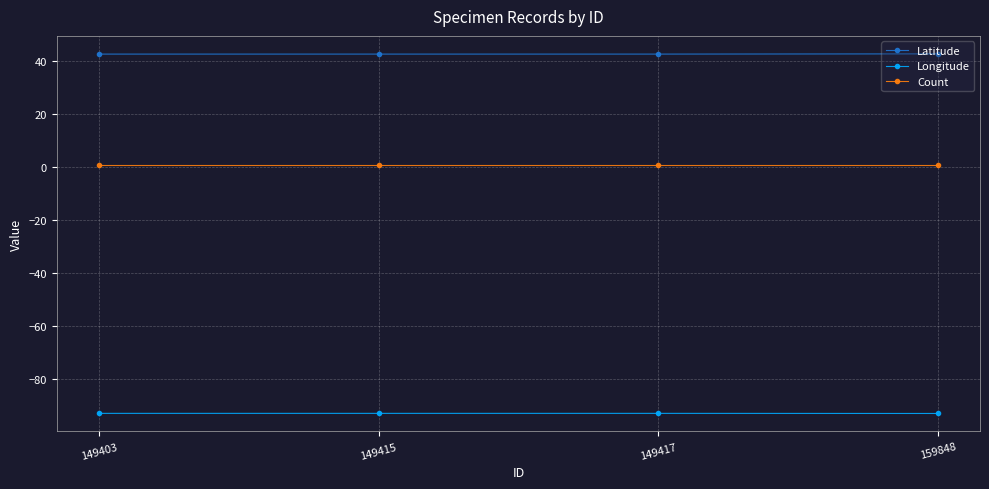

Which series has the largest total across all categories?

Latitude